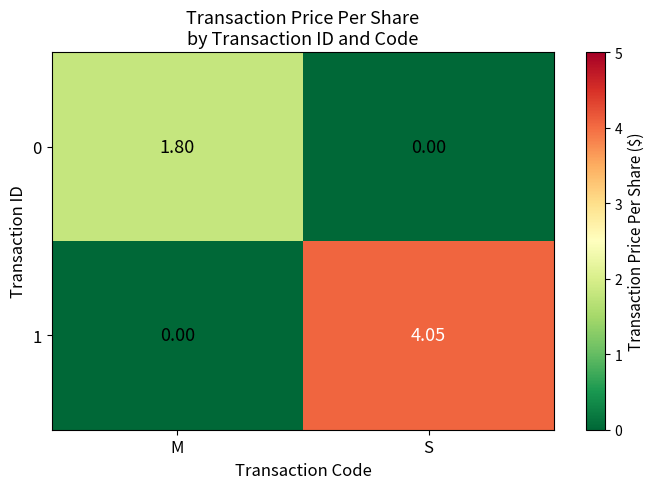

How many positive values does the 0 series have?

1